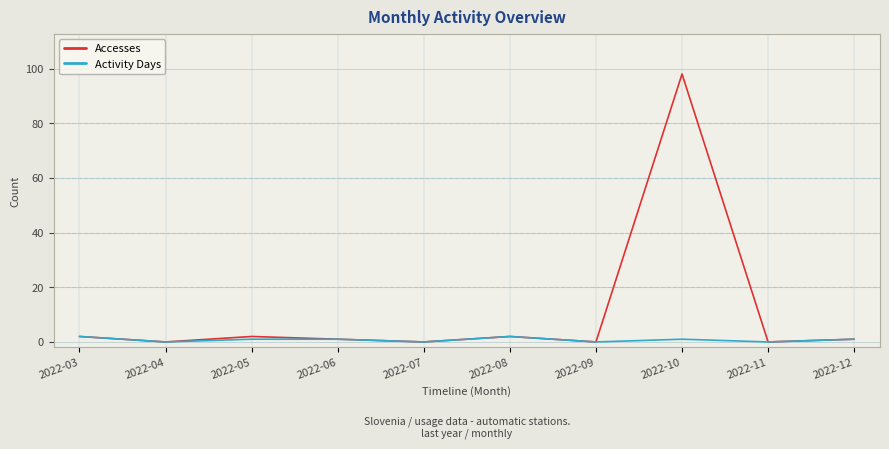

Rank the series by their maximum value, from highest to lowest.

Accesses, Activity Days